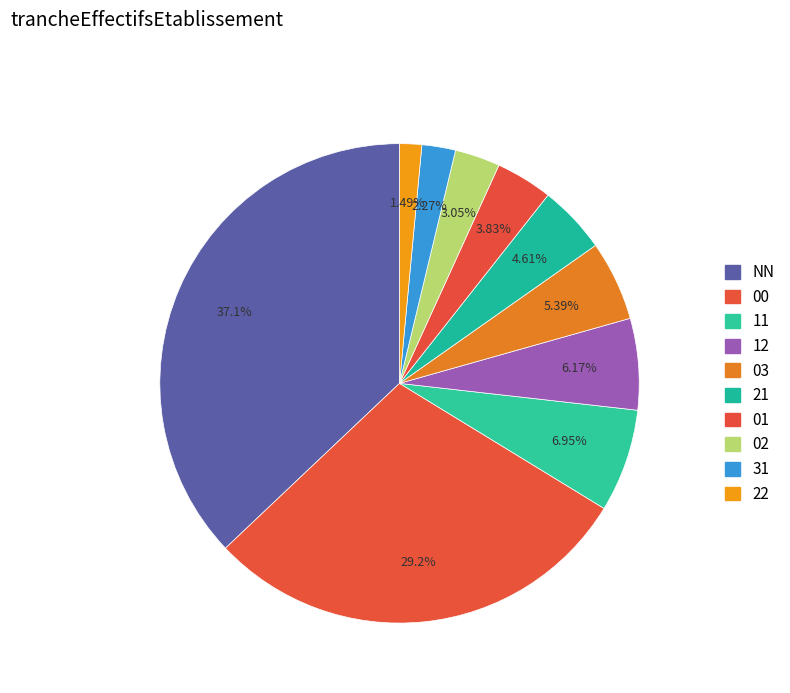

True or false: 02 accounts for 17% of the total.

False